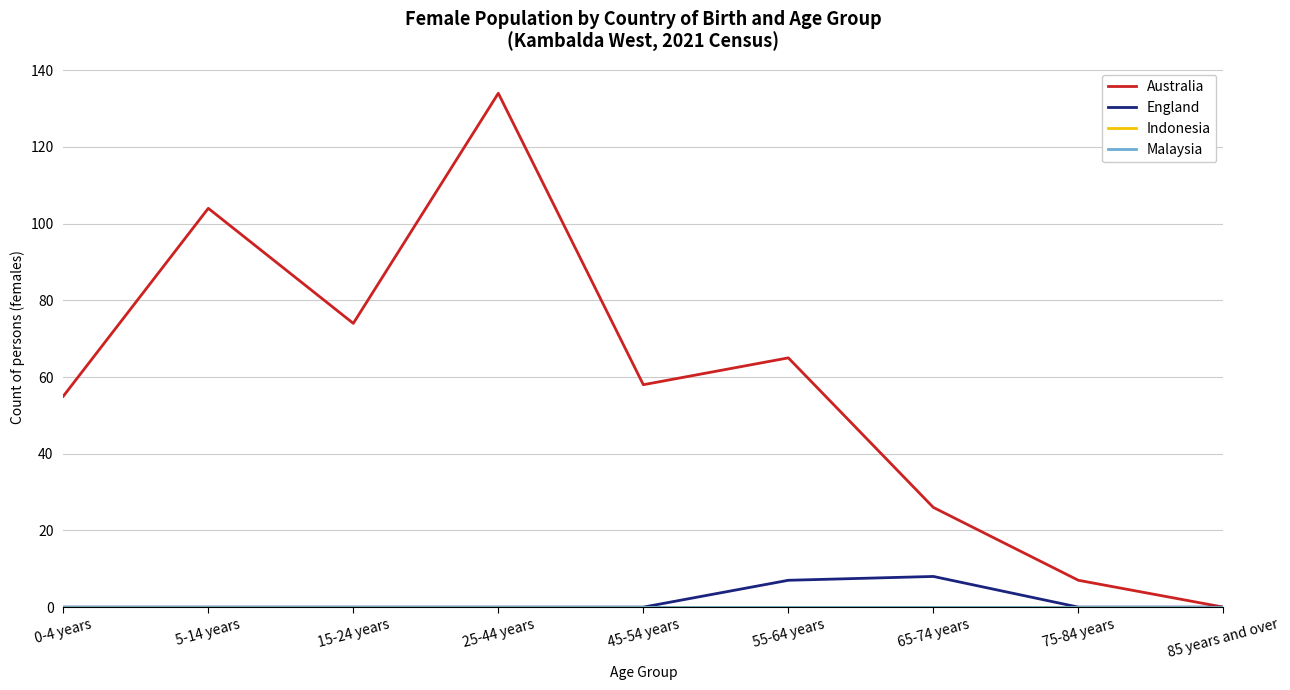

True or false: Australia and Indonesia cross at least once.

False